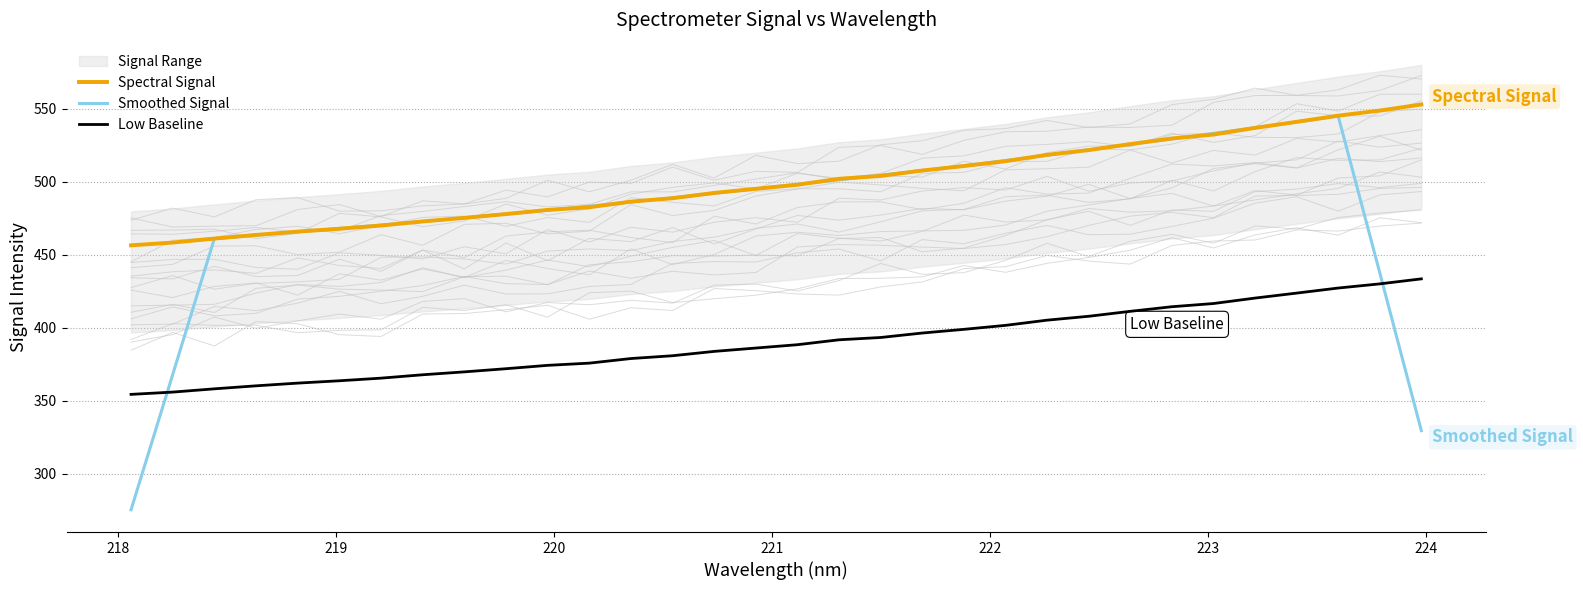

How many data points in Spectral Signal are less than 498?

16